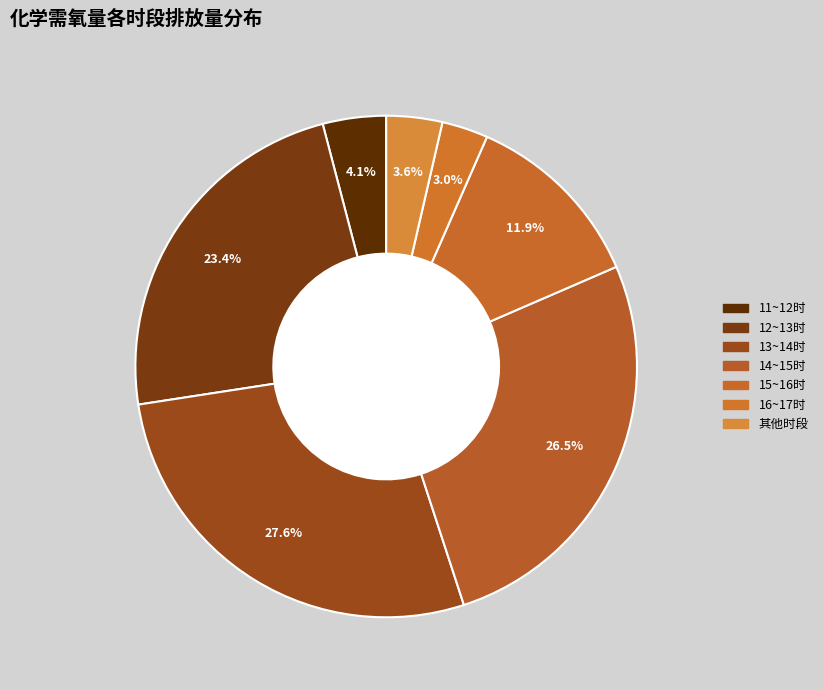

Which slice is the largest?

13~14时